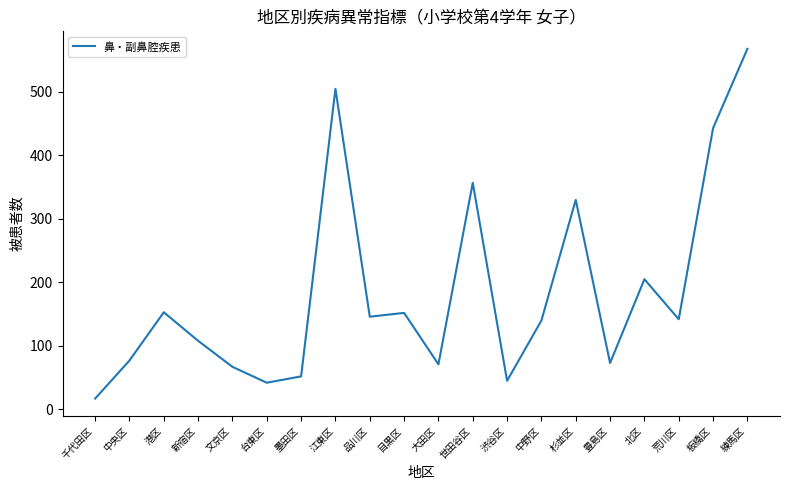

At which label is the value closest to 292?

杉並区